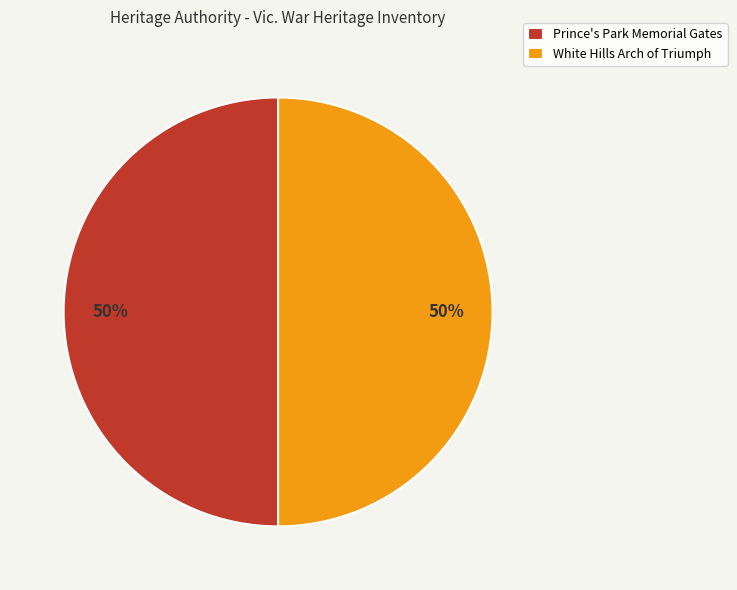

To the nearest percent, what portion does White Hills Arch of Triumph represent?

50%